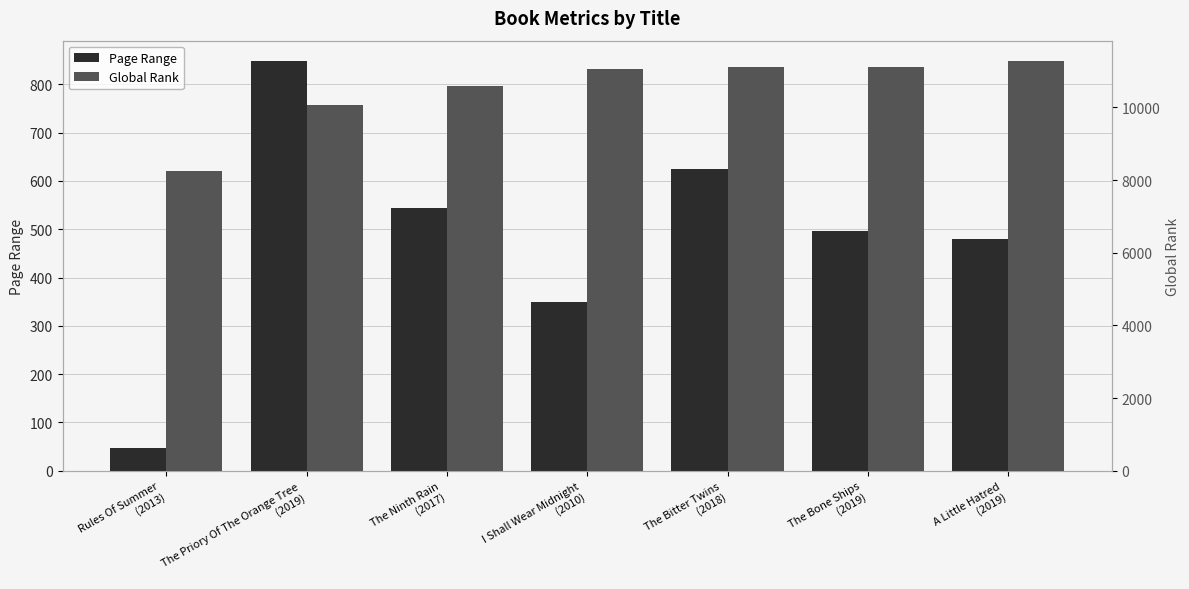

What are all the series names shown in the legend?

Page Range, Global Rank